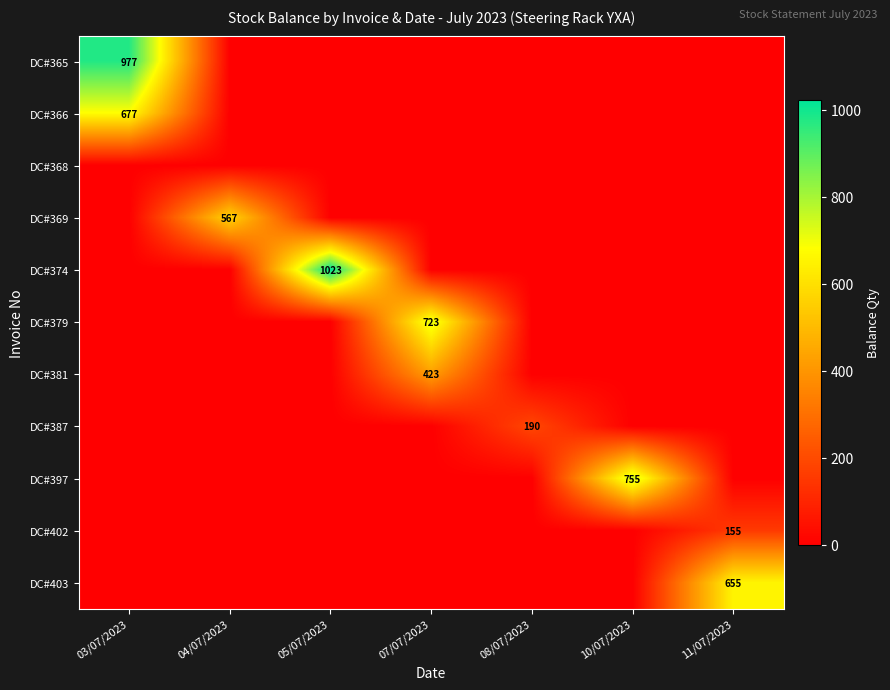

Is it true that DC#374 equals 1023 at 05/07/2023?

True